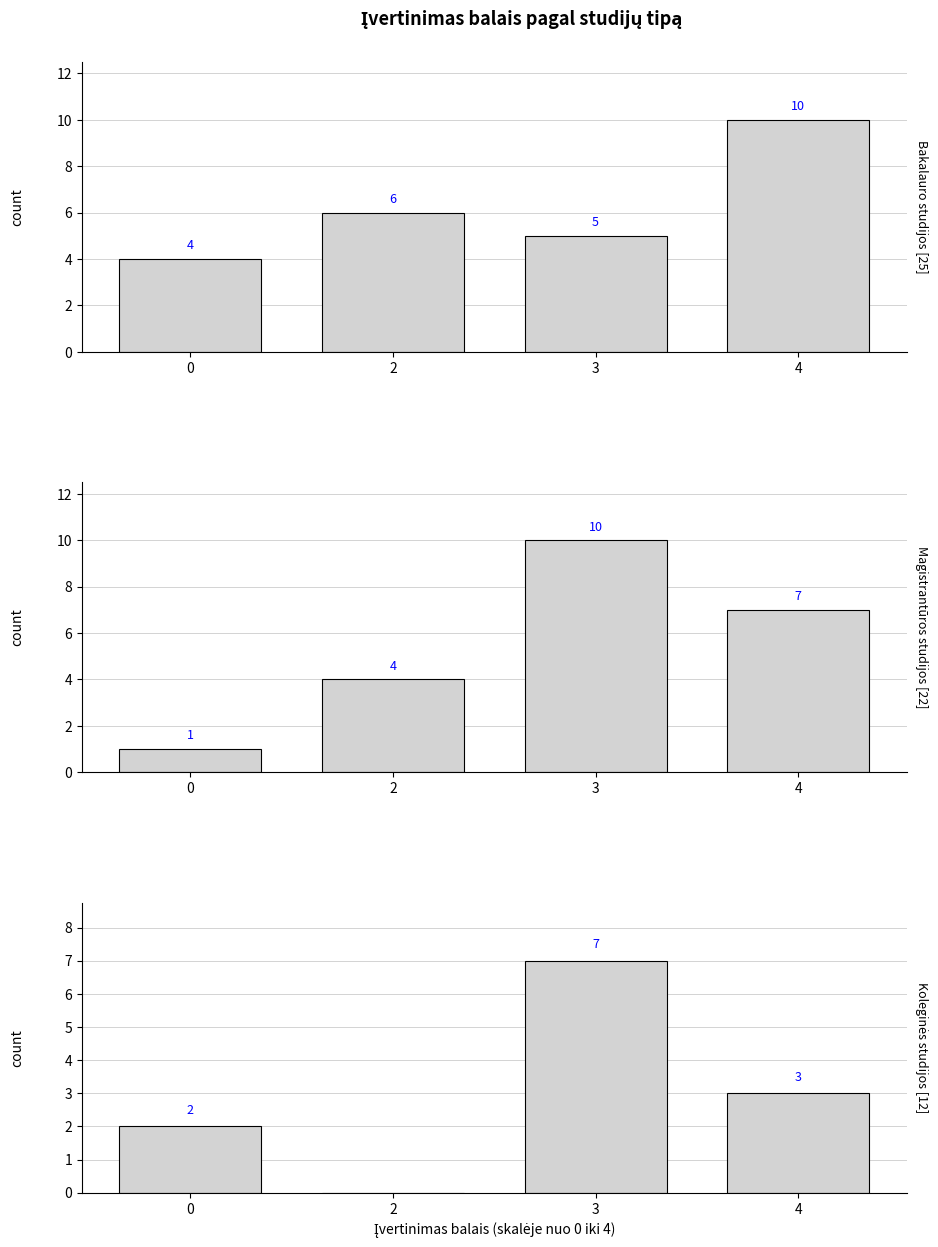

What is the maximum value for Magistrantūros studijos?

10